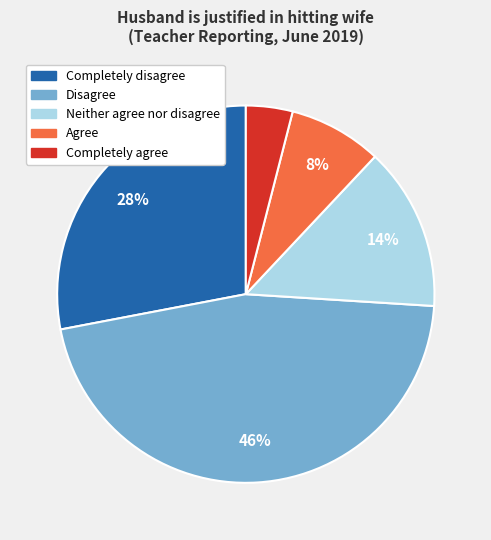

Count the number of slices in the pie.

5